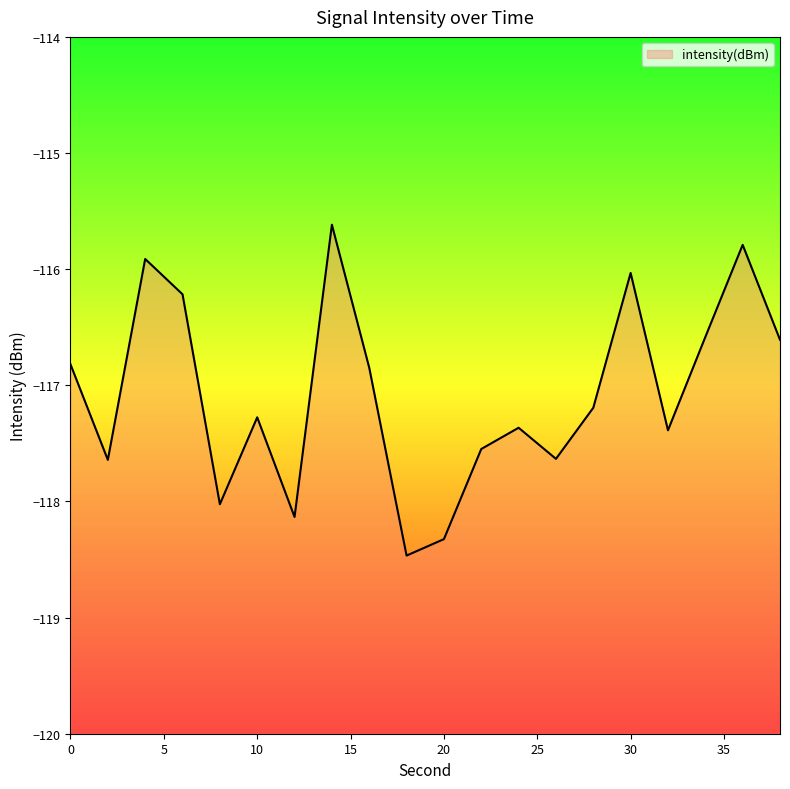

At which category does the chart reach its peak across all series?

14